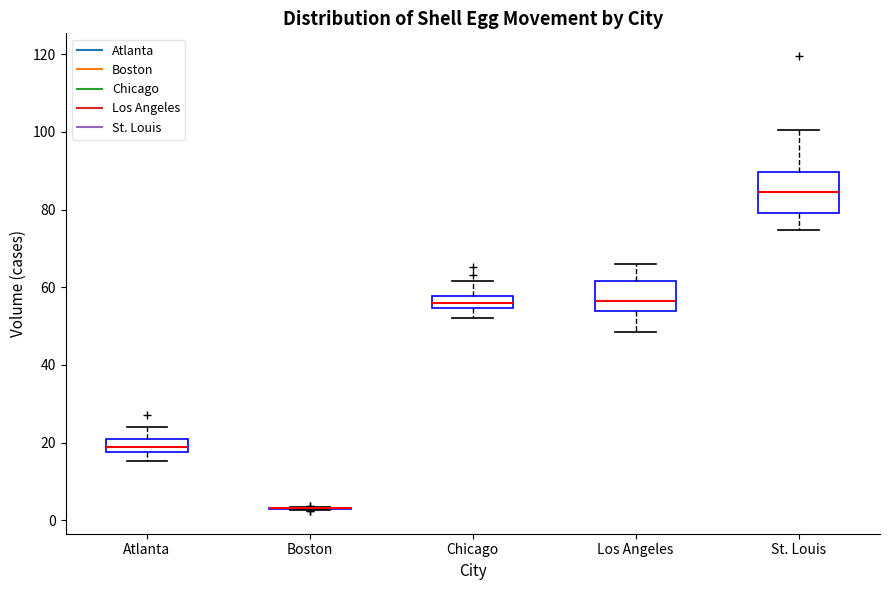

Reading left to right, transcribe this box plot: for each box, give where its median line is, the range the box spans, and where its two whiskers end, as read against the y-axis. The values are not printed on the chart, so give them approximately, as read against the axis.

Atlanta: median 18 (inside the box), box 18 to 20, whiskers 16 to 24
Boston: box collapsed to a line at 4, whiskers 2 to 4
Chicago: median 56, box 54 to 58, whiskers 52 to 62
Los Angeles: median 56, box 54 to 62, whiskers 48 to 66
St. Louis: median 84, box 80 to 90, whiskers 74 to 100